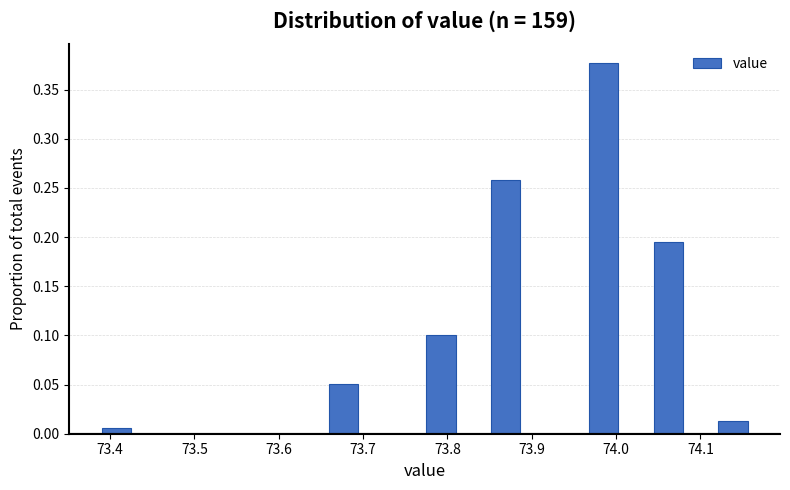

Around what value on the x-axis is the tallest bar? Give the approximate position of its centre, as read against the axis.

73.98